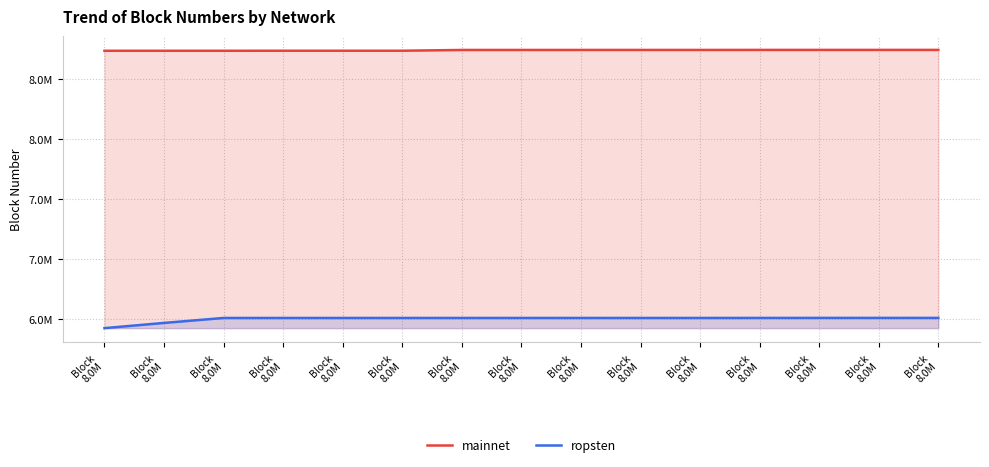

Rank the series by their maximum value, from highest to lowest.

mainnet, ropsten